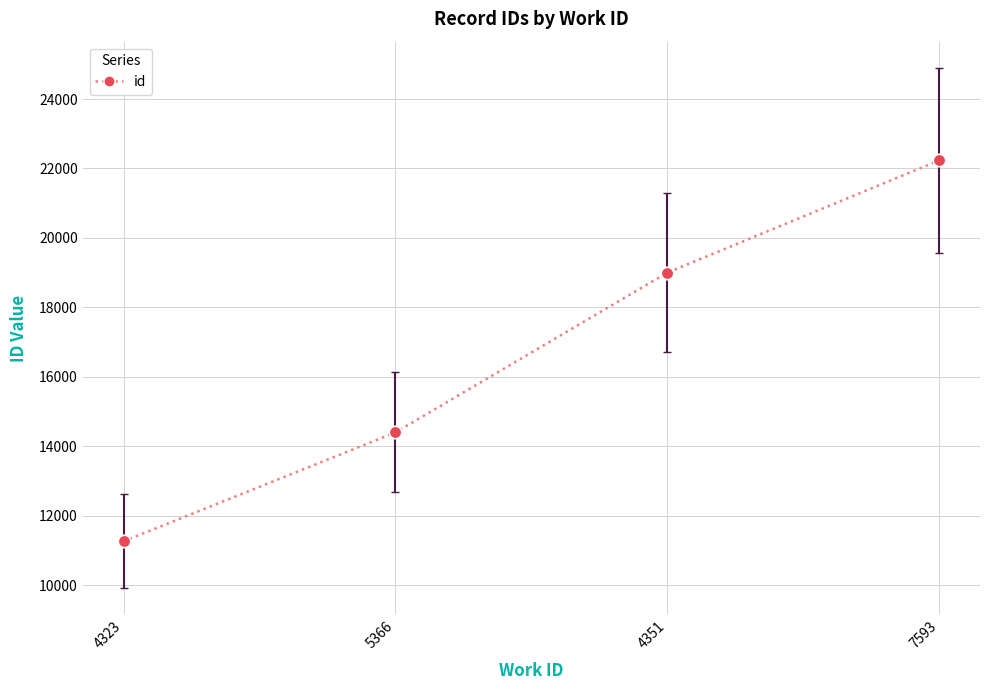

Rank the categories by value from highest to lowest.

7593, 4351, 5366, 4323